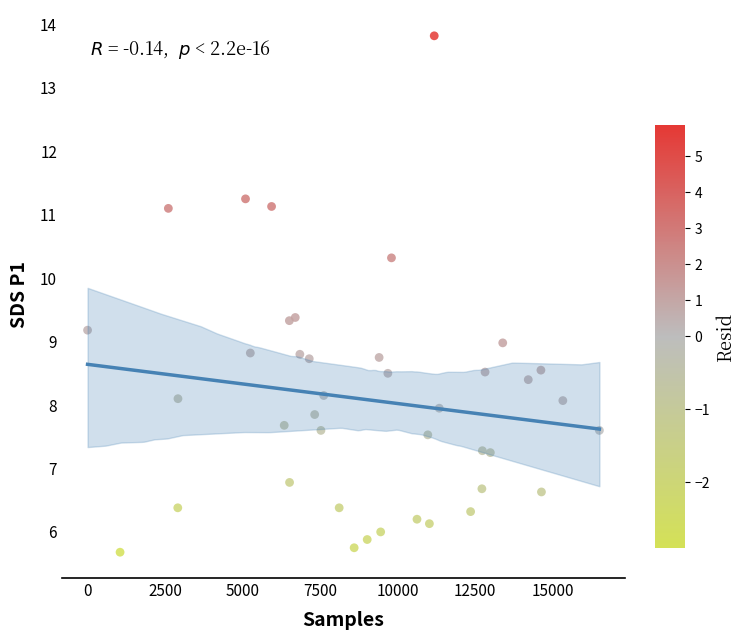

What is the range of X values (max minus min)?

16504.0